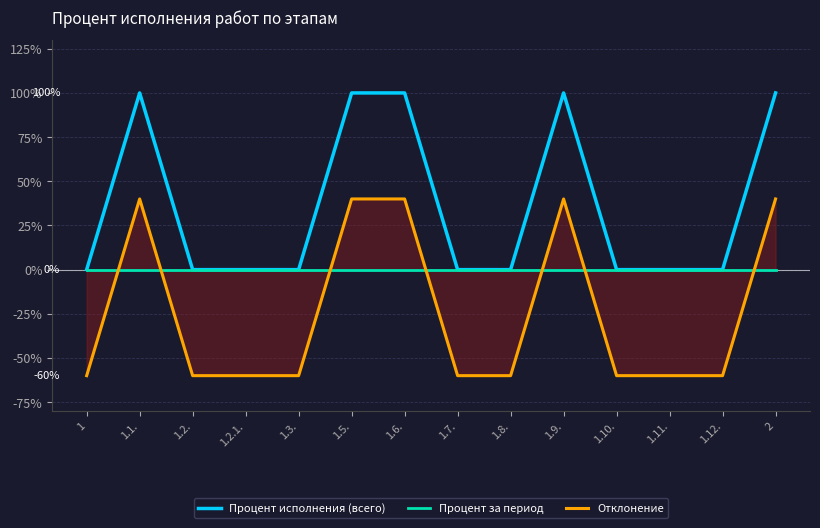

List the series in order of their overall mean, lowest first.

Отклонение, Процент за период, Процент исполнения (всего)